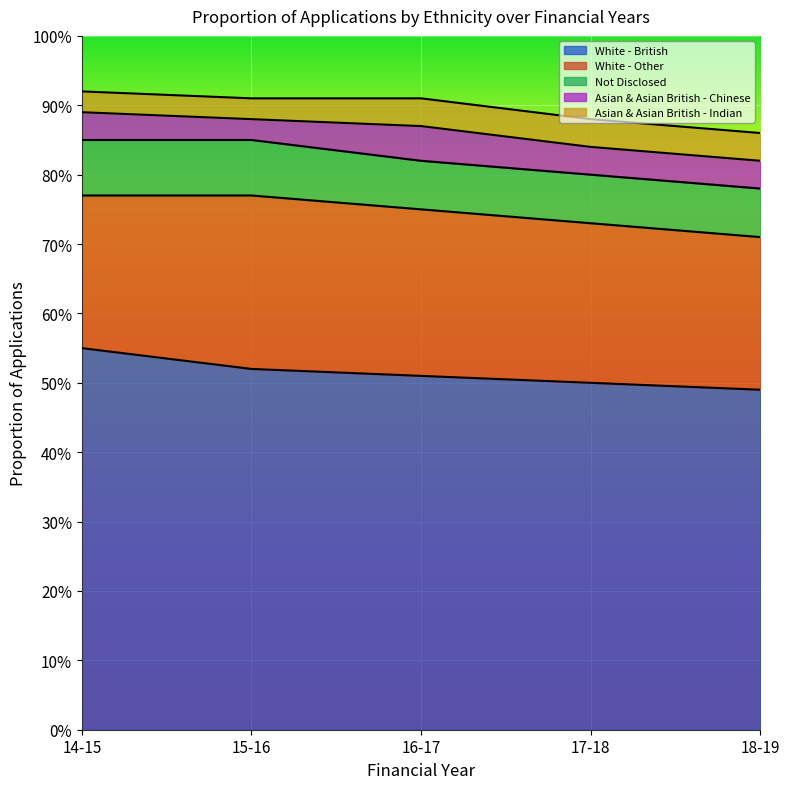

Rank the series by their maximum value, from lowest to highest.

Asian & Asian British - Indian, Asian & Asian British - Chinese, Not Disclosed, White - Other, White - British